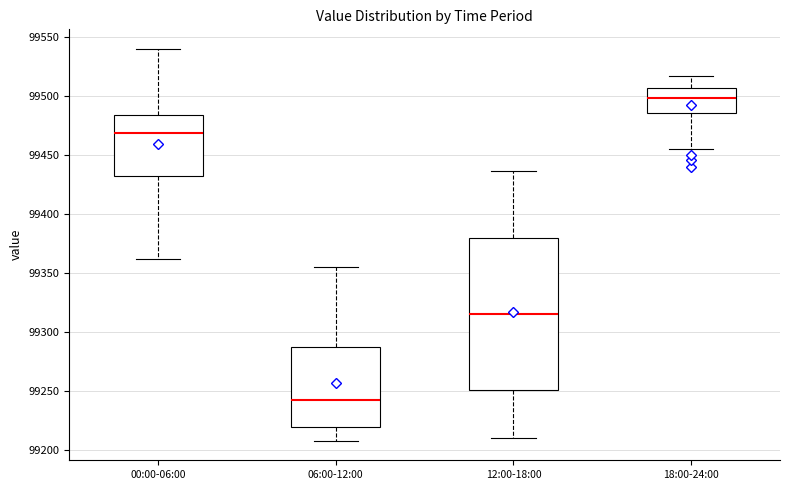

Where does the upper whisker of the box for 18:00-24:00 end on the y-axis? The values are not printed on the chart, so give them approximately, as read against the axis.

99515